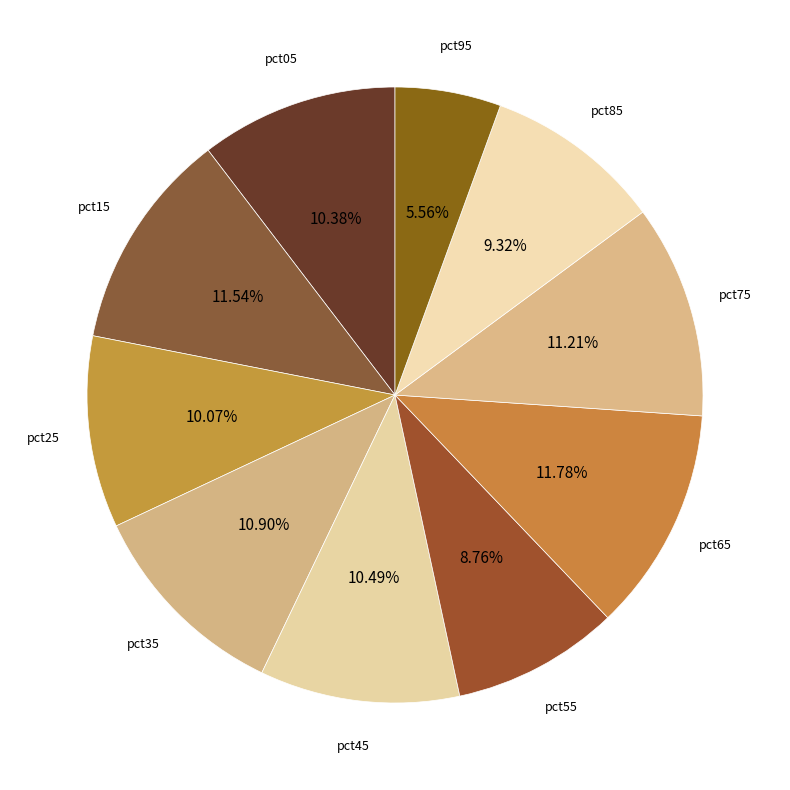

How many segments does this pie chart have?

10